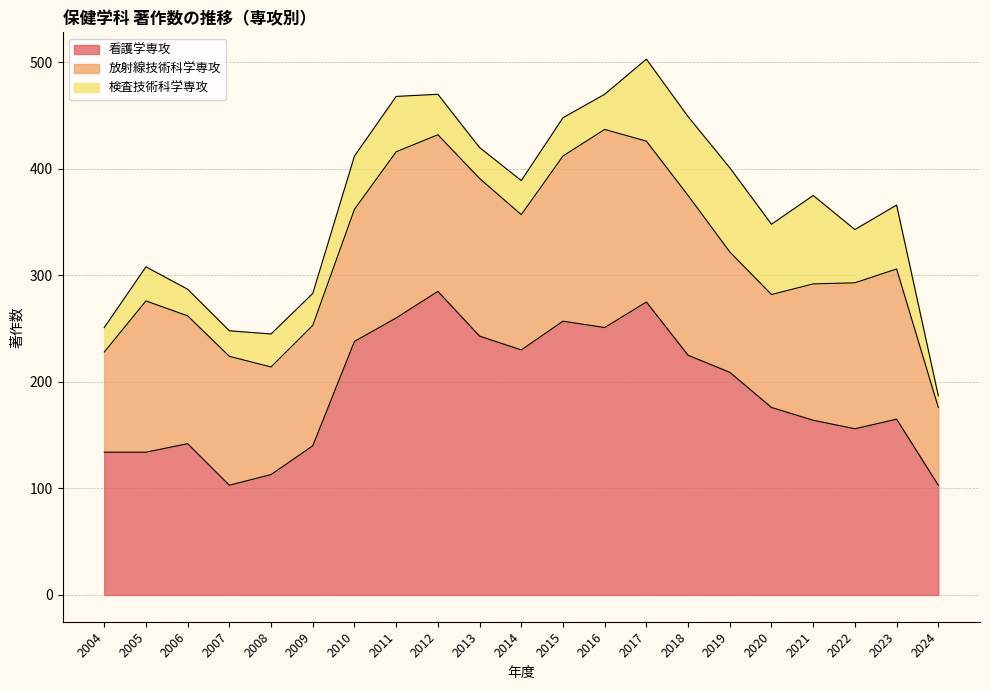

How many series are shown in this chart?

3